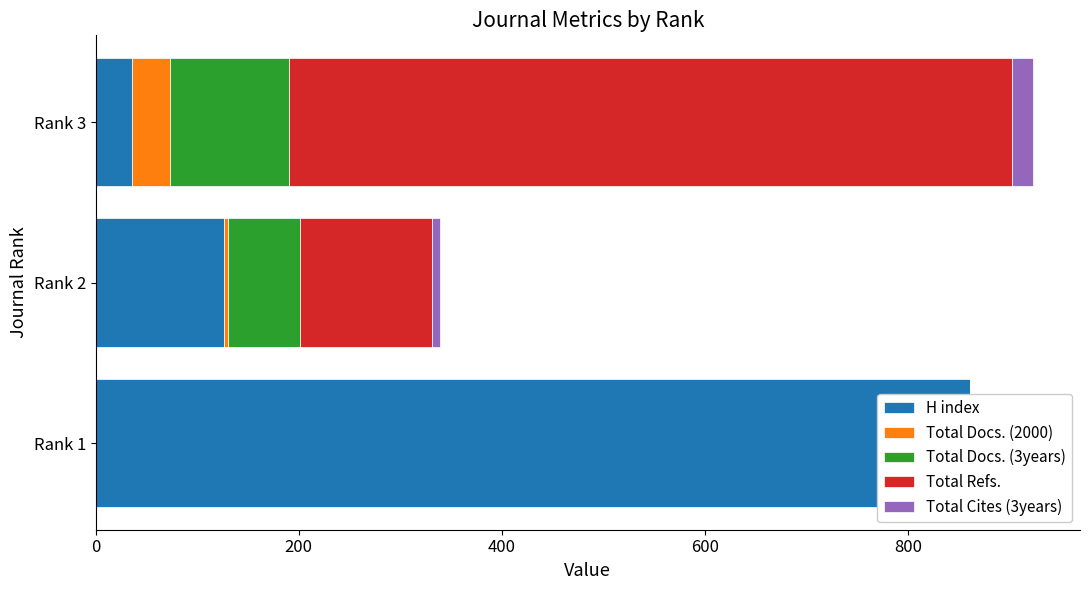

The Total Docs. (2000) series shows 4 at Rank 2. True or false?

True